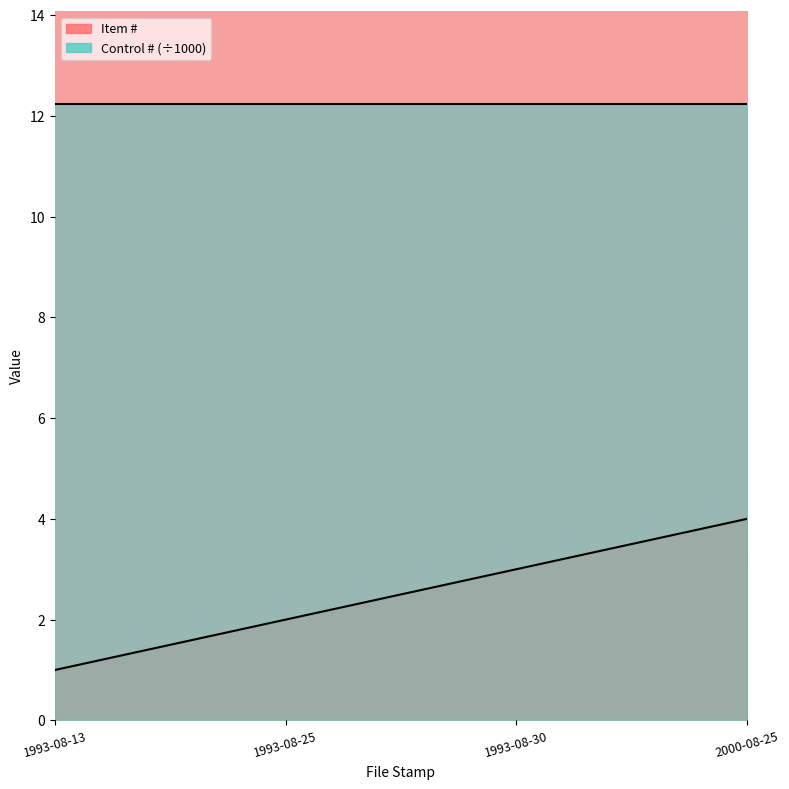

What is the difference between the maximum and minimum values?

3